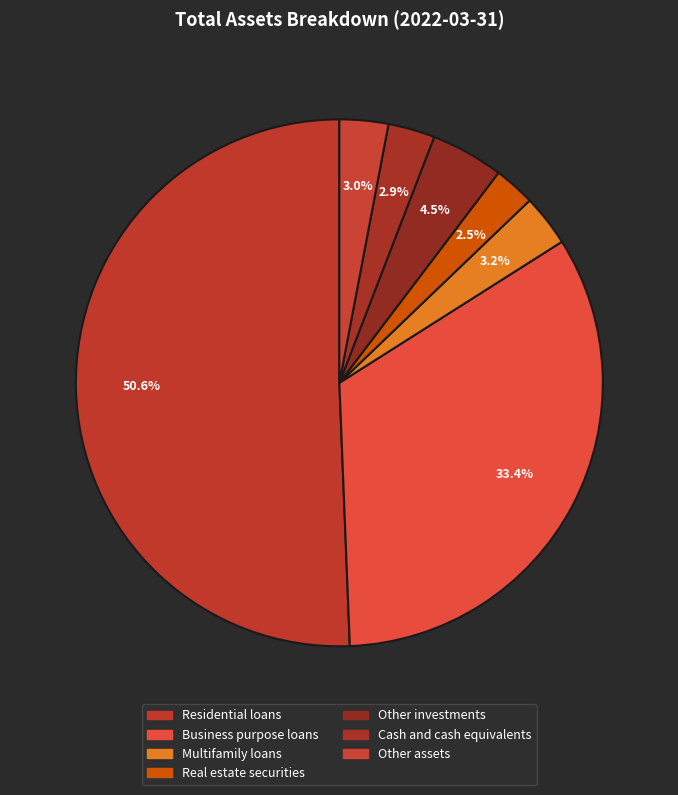

What is the smallest slice in the pie chart?

Real estate securities